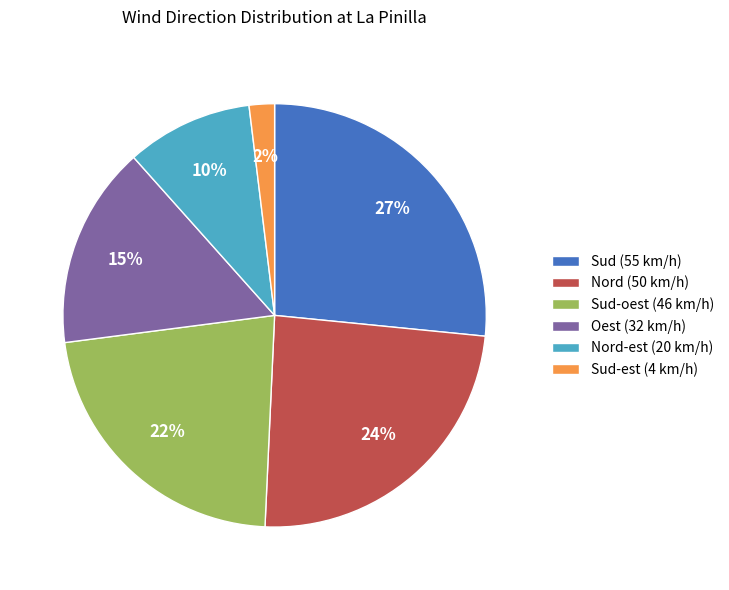

Is it true that Oest (32 km/h) is 4% of the pie?

False